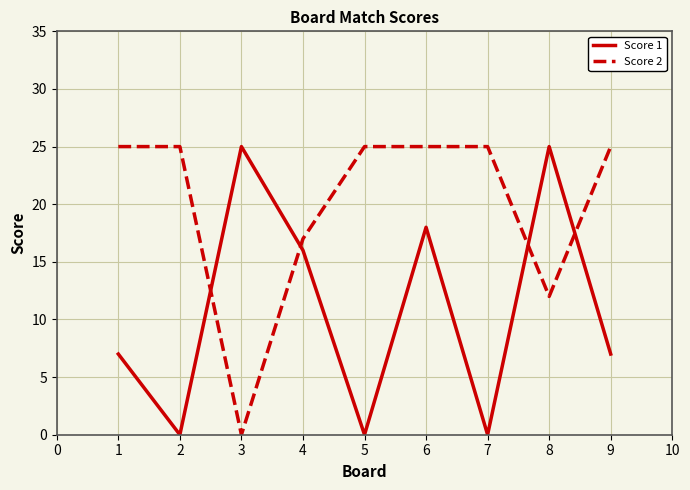

How many times do Score 2 and Score 1 cross each other?

4